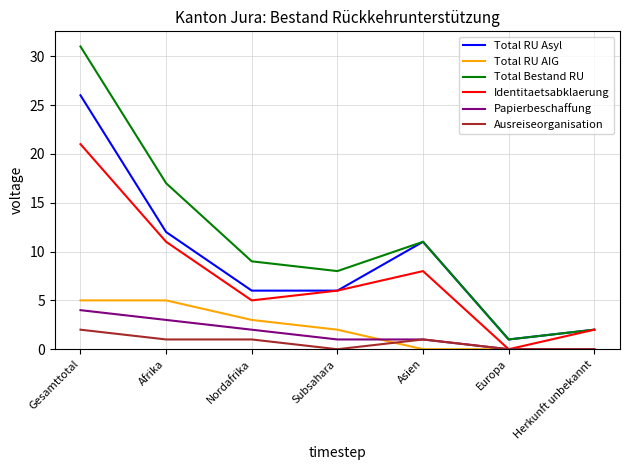

True or false: Total RU AIG and Total RU Asyl cross at least once.

False